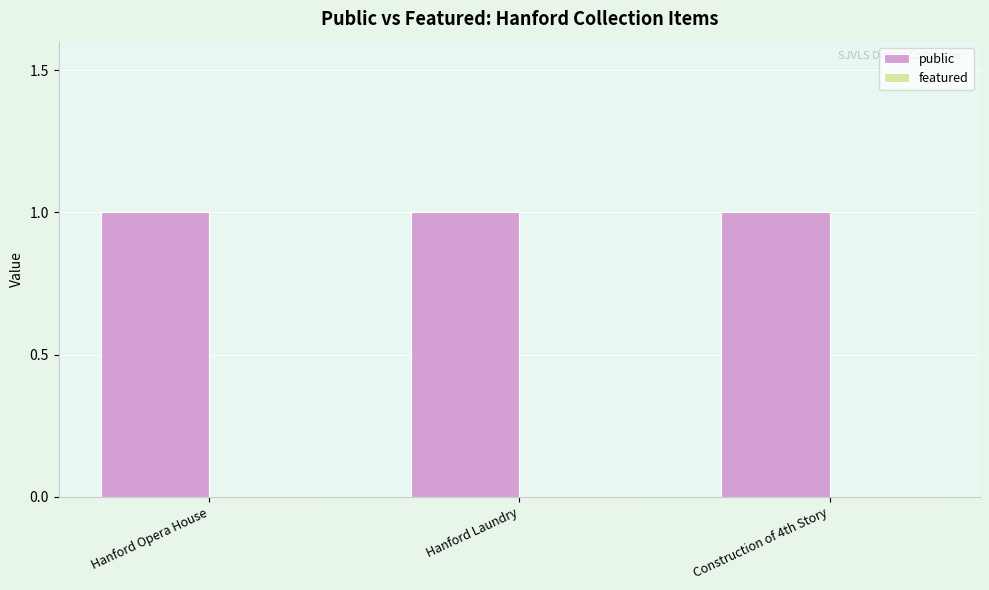

List the labels in order of public value, smallest first.

Hanford Opera House, Hanford Laundry, Construction of 4th Story